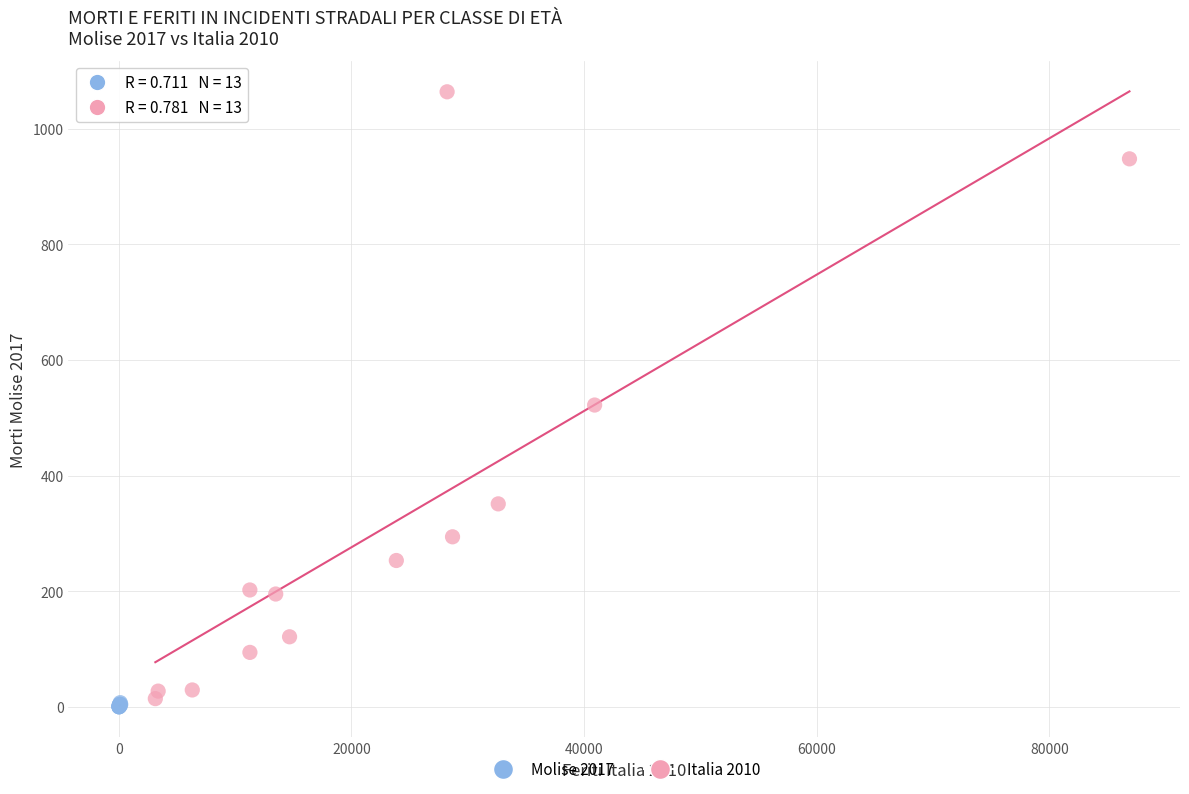

Which series reaches the minimum Y coordinate?

Molise 2017